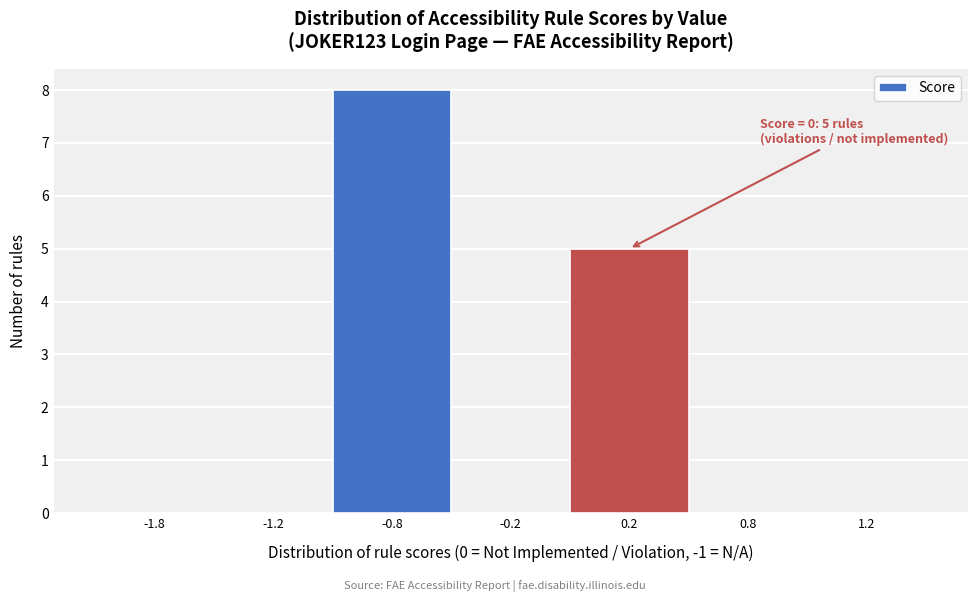

Reading right to left, extract all data points from this chart.

1.2=0	0.8=0	0.2=5	-0.2=0	-0.8=8	-1.2=0	-1.8=0